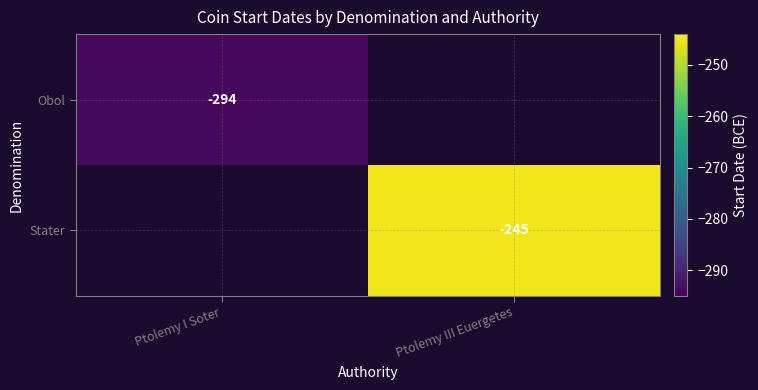

The Obol series shows -176 at Ptolemy I Soter. True or false?

False